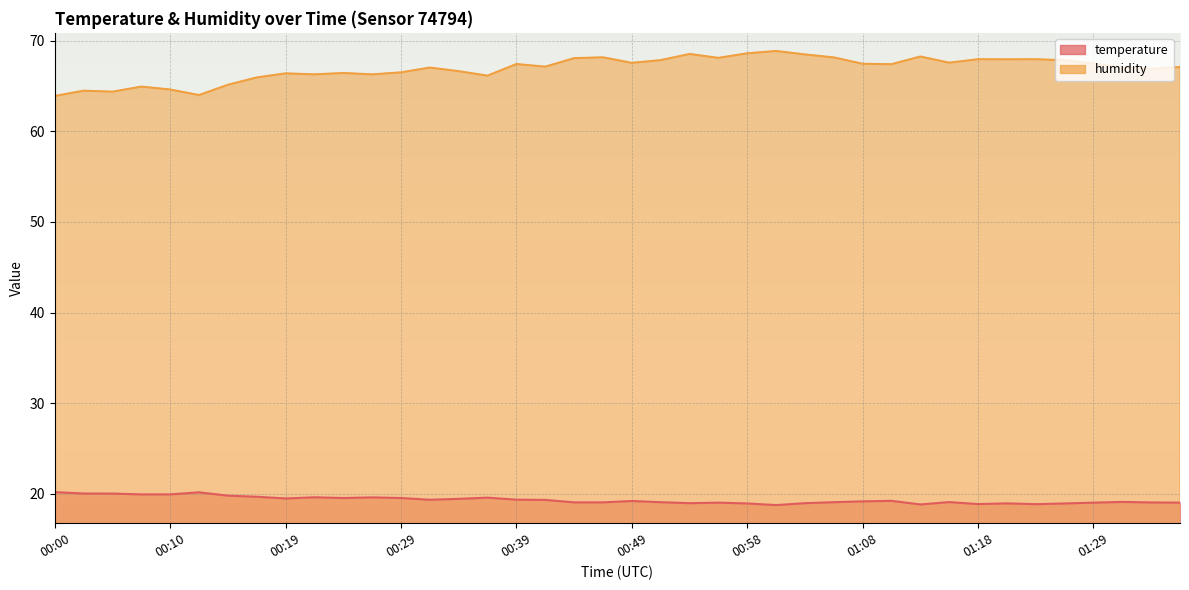

What position from the left is 00:41?

18